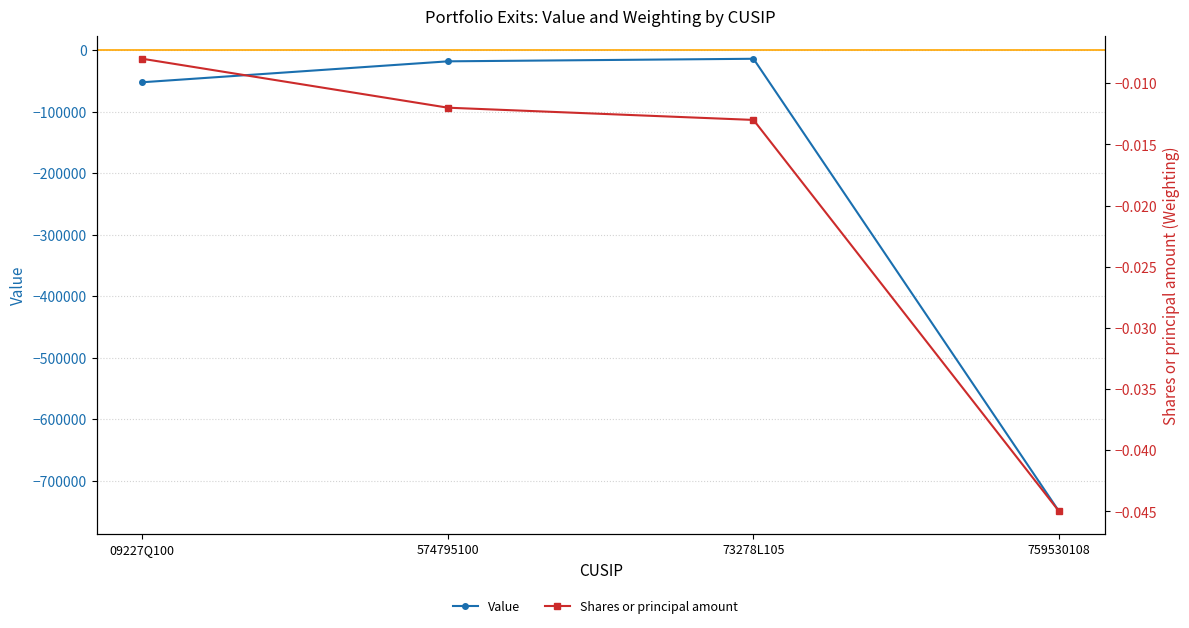

At which category is the sum across all series the highest?

73278L105